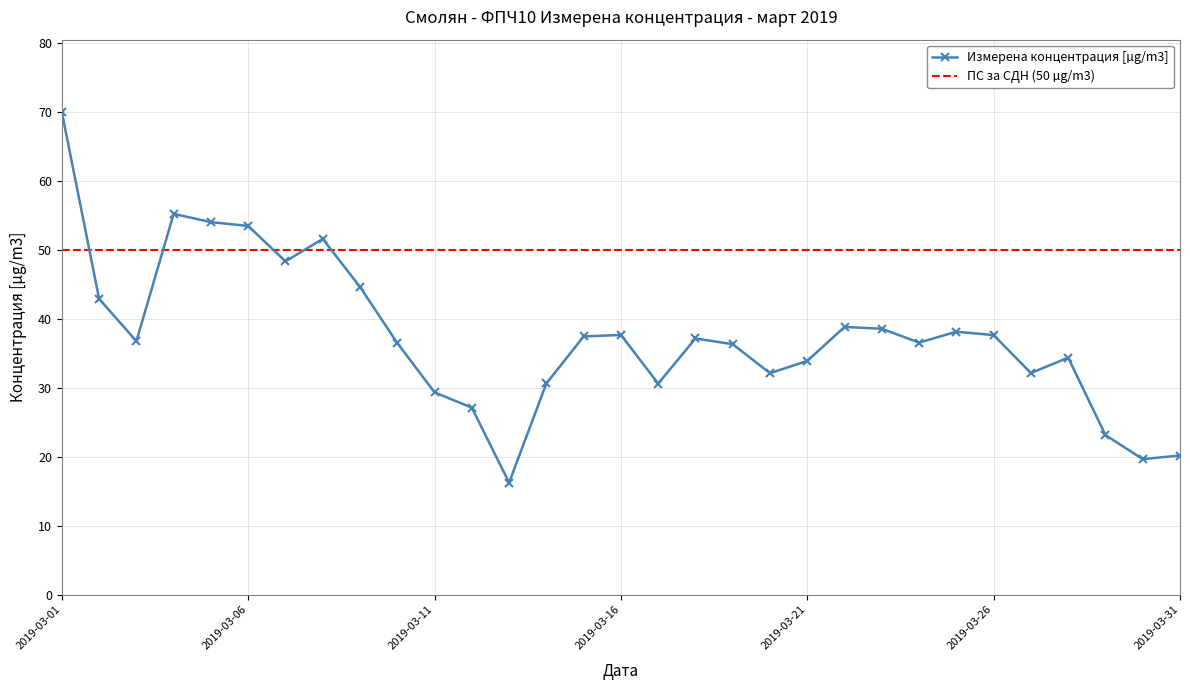

Is it true that the value at 2019-03-12 is 9.9?

False